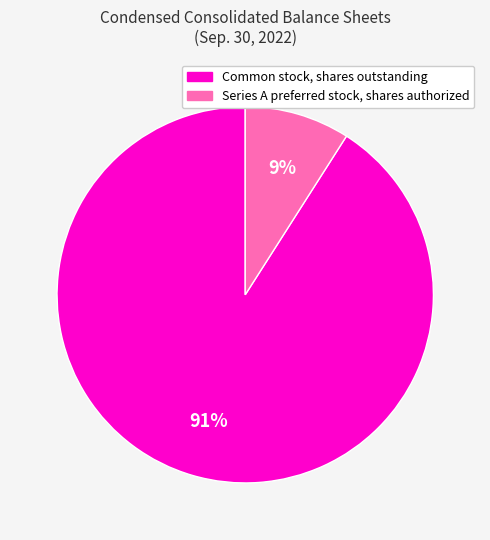

To the nearest percent, what is the combined percentage of Common stock, shares outstanding and Series A preferred stock, shares authorized?

100%